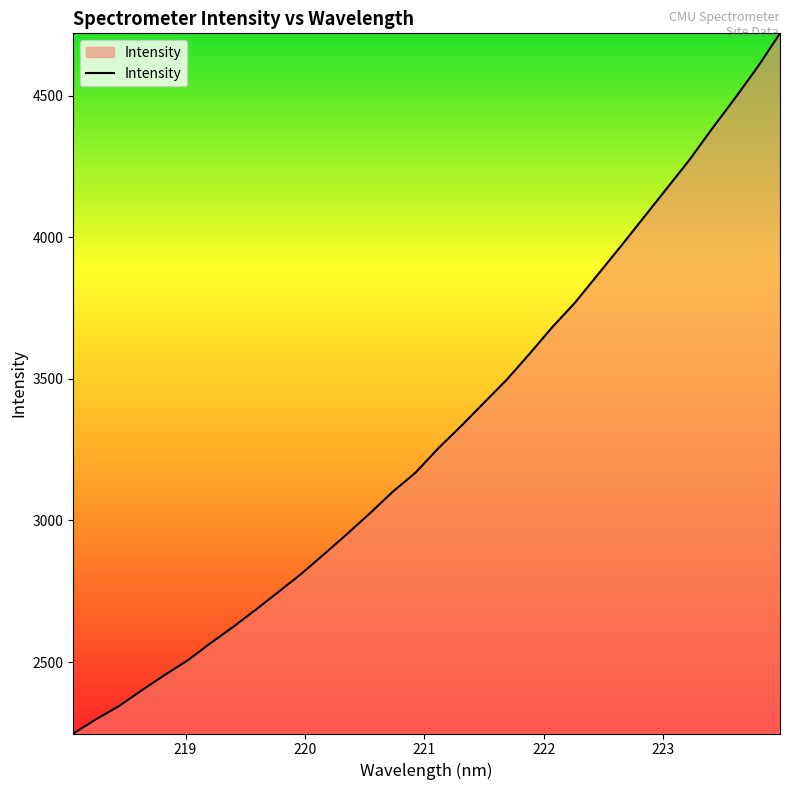

What is the smallest value displayed?

2247.6